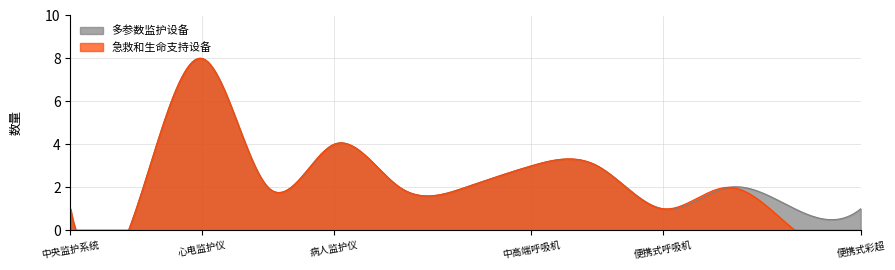

At which category is the sum across all series the highest?

心电监护仪